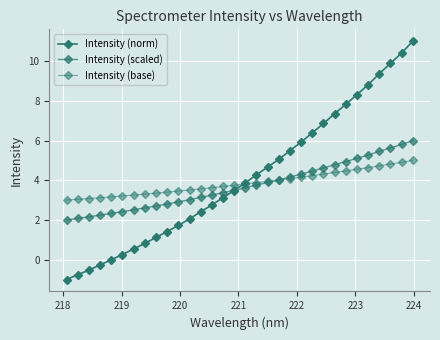

Reading left to right, transcribe all the data shown in this chart.

Intensity (norm): -1.0	-0.8	-0.5	-0.3	-0.0	0.3	0.5	0.8	1.1	1.4	1.7	2.1	2.4	2.8	3.1	3.5	3.9	4.3	4.7	5.1	5.5	5.9	6.4	6.9	7.3	7.8	8.3	8.8	9.4	9.9	10.4	11.0
Intensity (scaled): 2.0	2.1	2.2	2.2	2.3	2.4	2.5	2.6	2.7	2.8	2.9	3.0	3.1	3.3	3.4	3.5	3.6	3.8	3.9	4.0	4.2	4.3	4.5	4.6	4.8	4.9	5.1	5.3	5.5	5.6	5.8	6.0
Intensity (base): 3.0	3.0	3.1	3.1	3.2	3.2	3.3	3.3	3.4	3.4	3.5	3.5	3.6	3.6	3.7	3.7	3.8	3.9	3.9	4.0	4.1	4.2	4.2	4.3	4.4	4.5	4.6	4.6	4.7	4.8	4.9	5.0